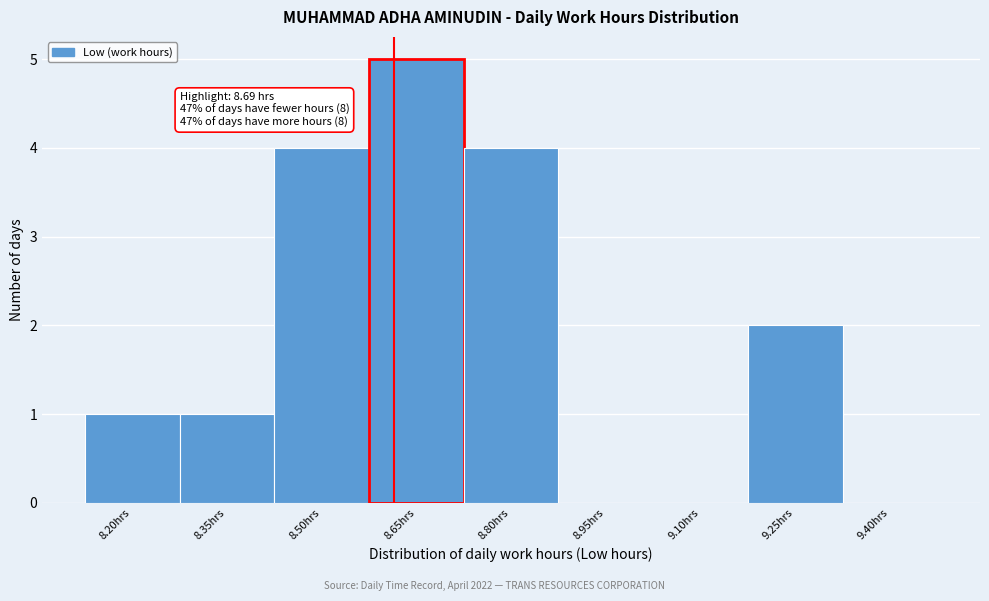

Reading left to right, extract all data points from this chart.

8.20hrs=1	8.35hrs=1	8.50hrs=4	8.65hrs=5	8.80hrs=4	8.95hrs=0	9.10hrs=0	9.25hrs=2	9.40hrs=0